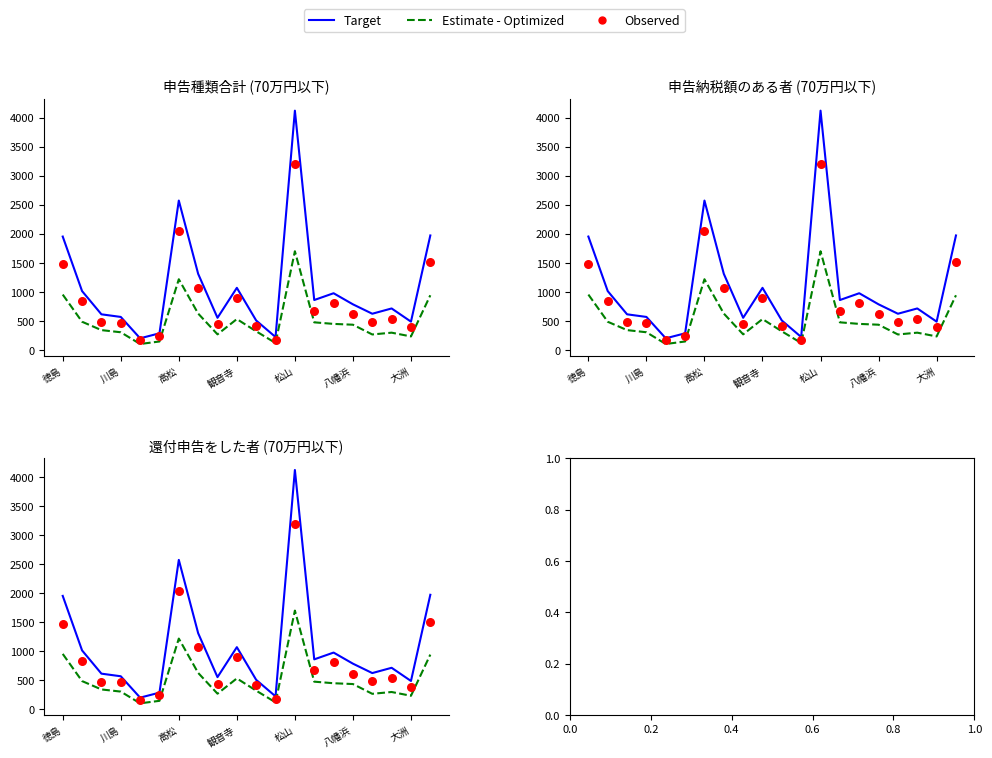

Which series has the largest total across all categories?

Target